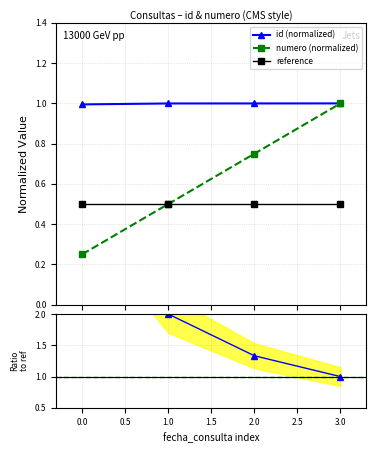

How many lines are shown in the chart?

4